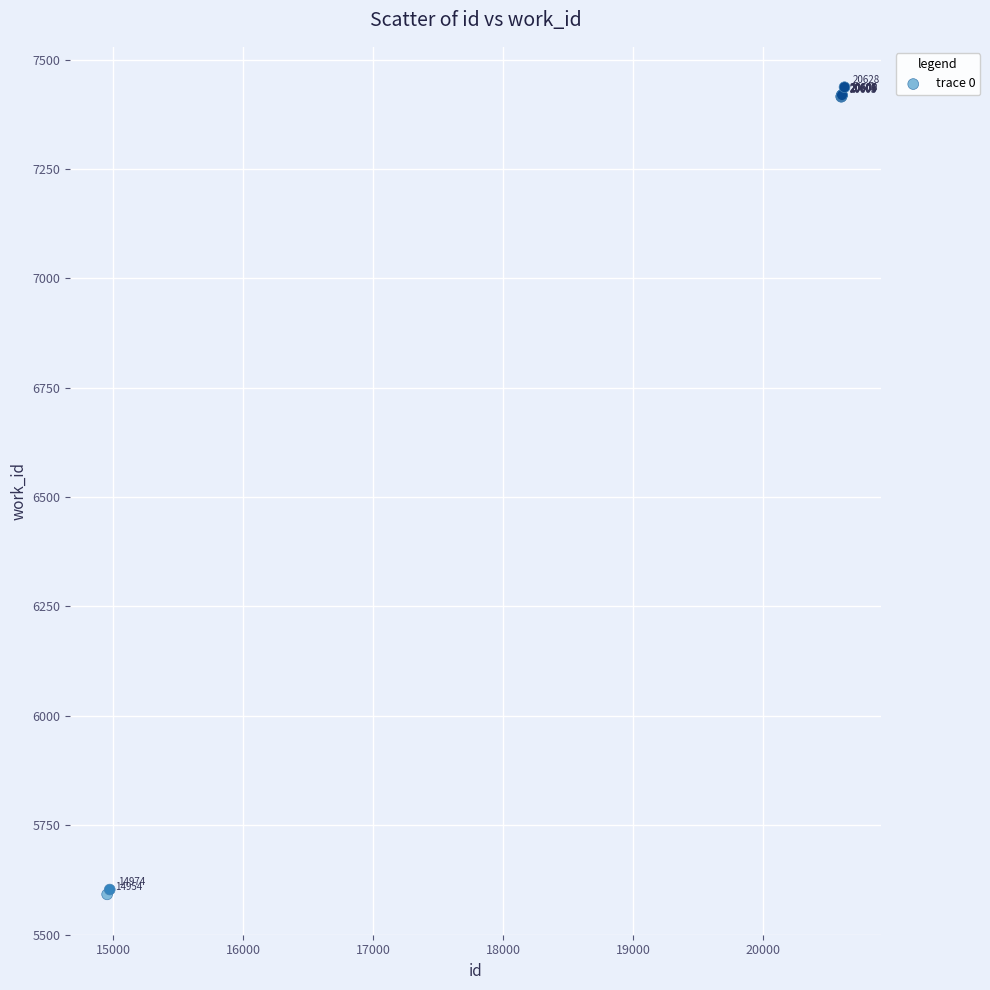

What Y value in the scatter plot is closest to 6514?

7415